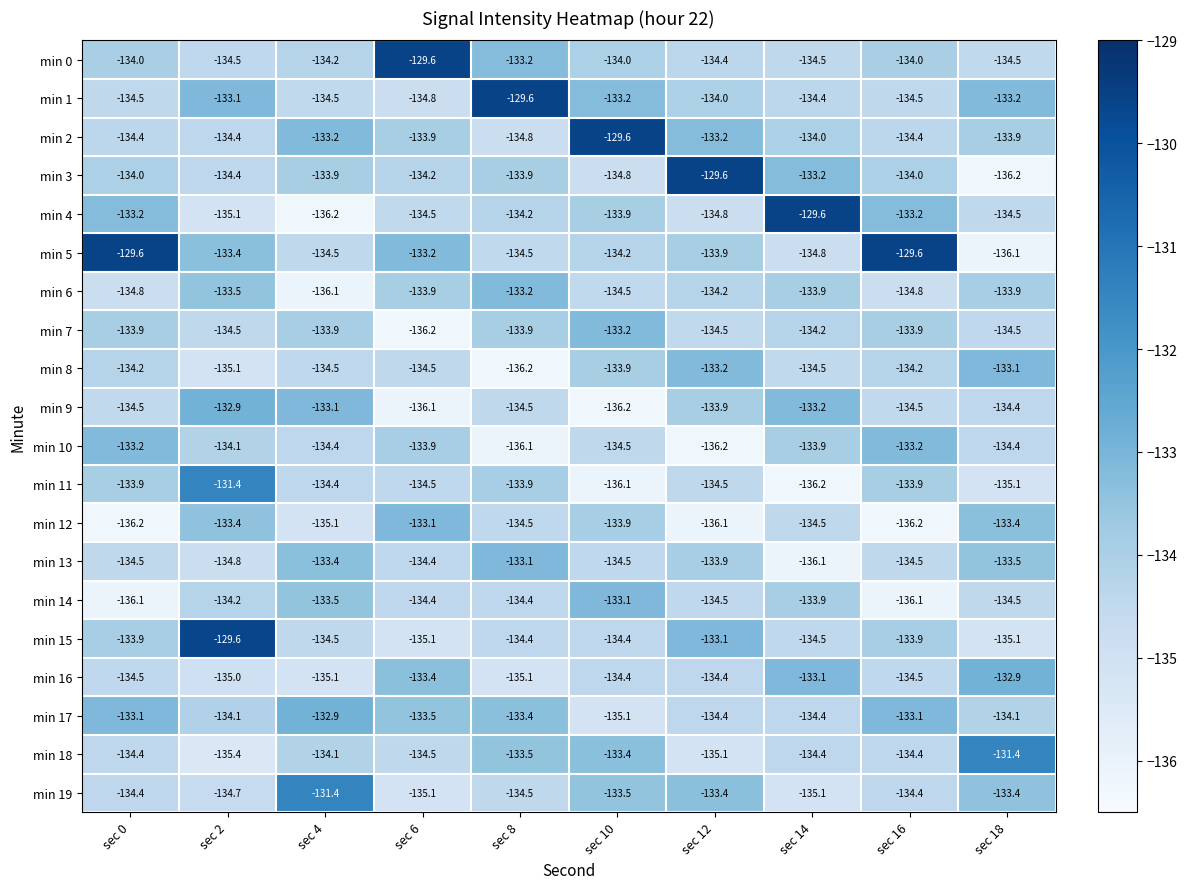

The value of min 1 at sec 16 is -76.6. True or false?

False